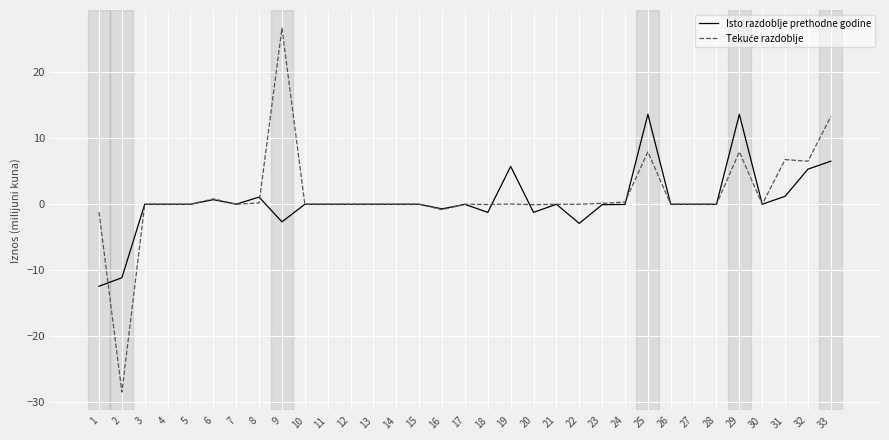

The Isto razdoblje prethodne godine series shows 0.0 at 11. True or false?

True